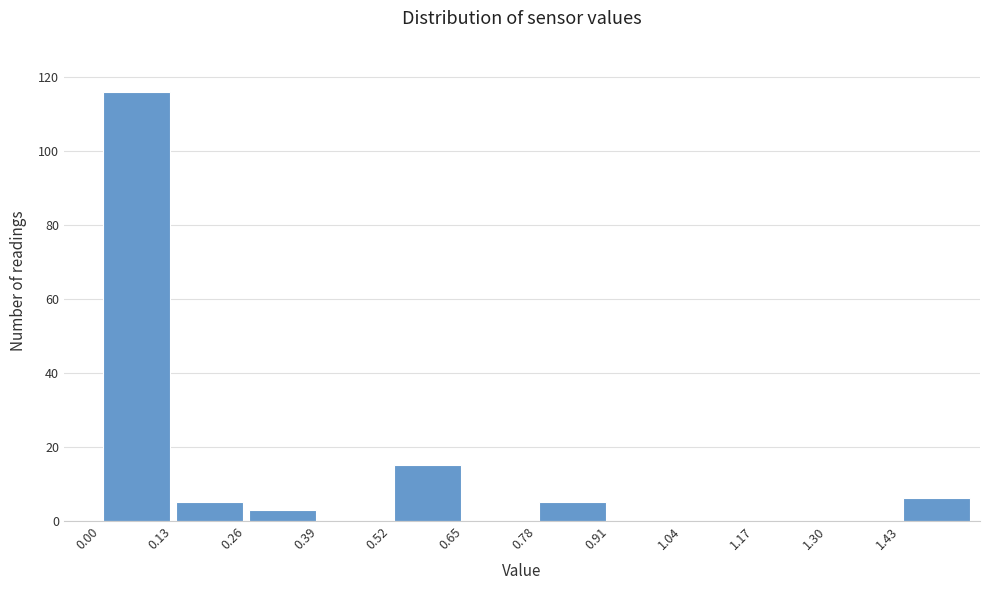

Over which range of the x-axis is the bar tallest?

0.00 to 0.13